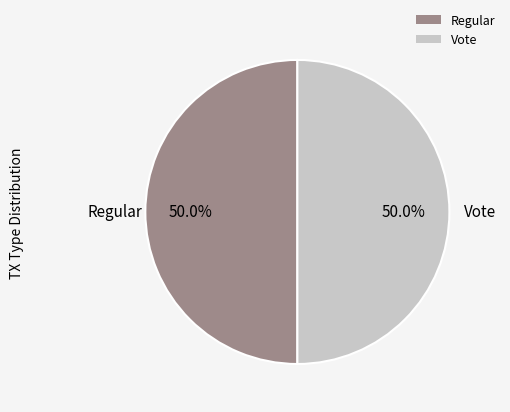

To the nearest percent, what portion does Vote represent?

50%